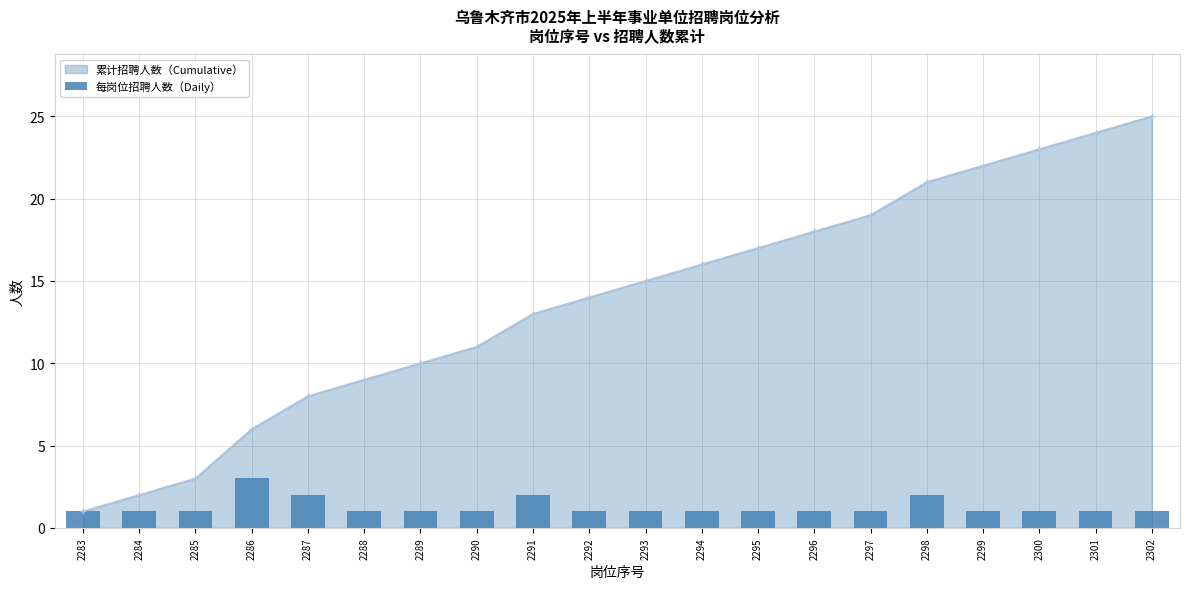

The chart shows a value of 0 at 2302. True or false?

False